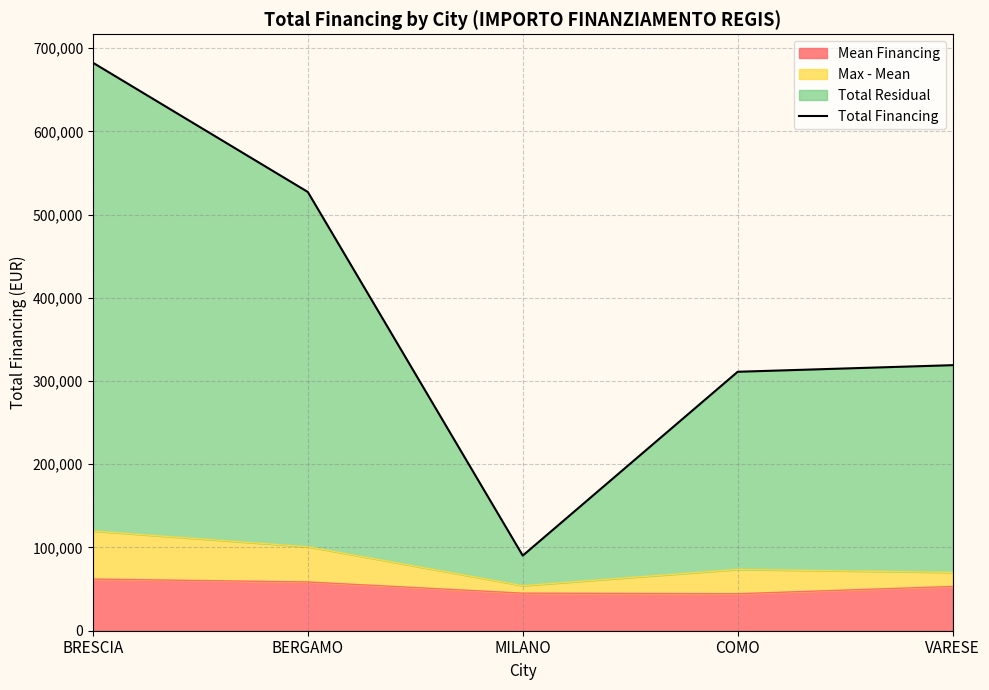

How many data points are less than 319070?

2